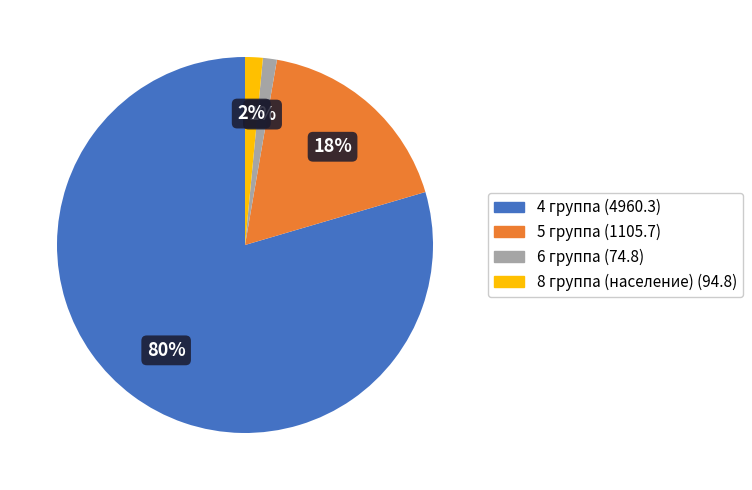

Which category has the biggest portion of the pie?

4 группа